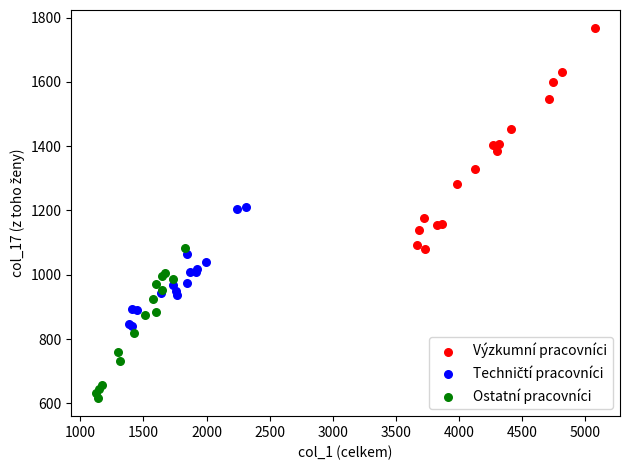

Which series reaches the maximum Y coordinate?

Výzkumní pracovníci